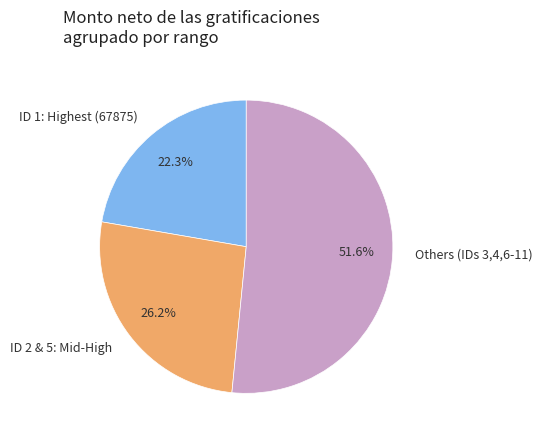

What is the total percentage of ID 1: Highest (67875) and Others (IDs 3,4,6-11)?

73.8%